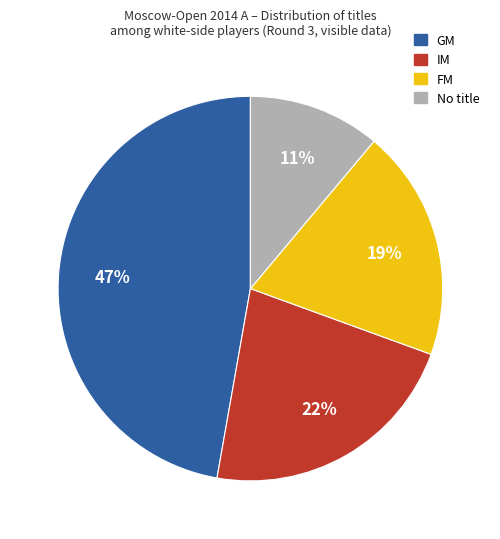

Is there any slice that represents more than half of the pie?

No